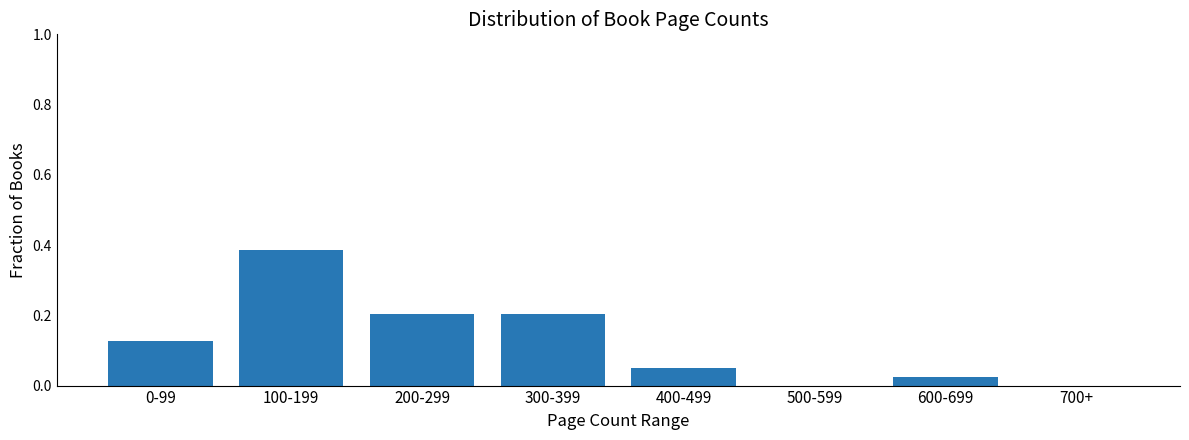

Between 300-399 and 100-199, which is larger?

100-199